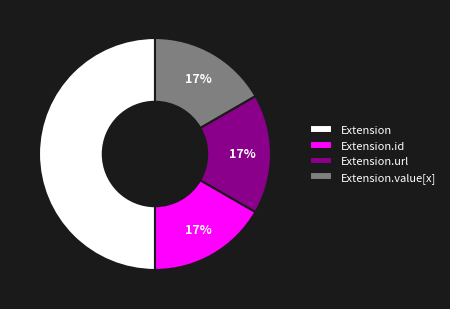

How many slices are in this pie chart?

4